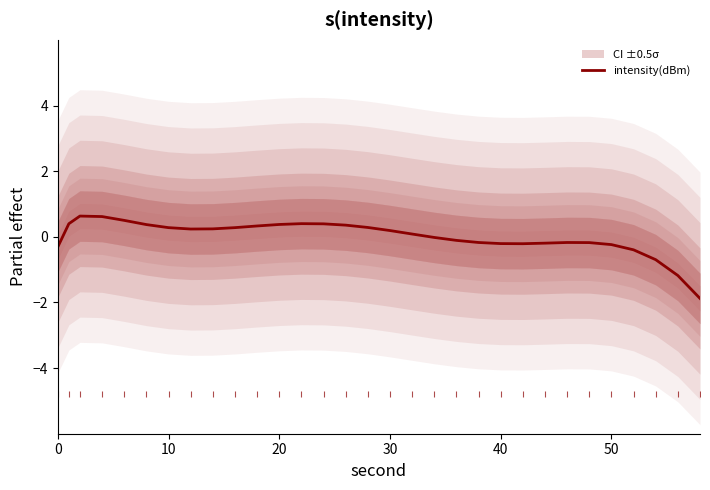

How many values are below 0?

14